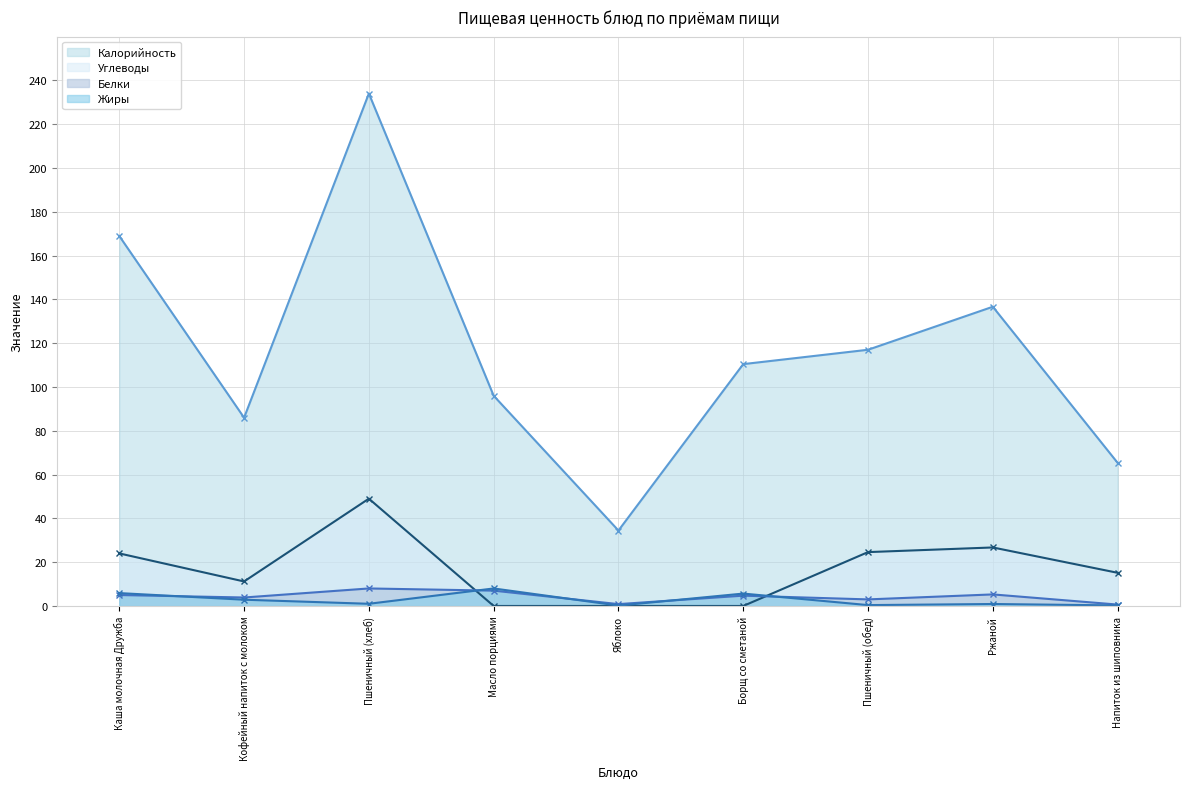

Does the chart have visible grid lines?

Yes